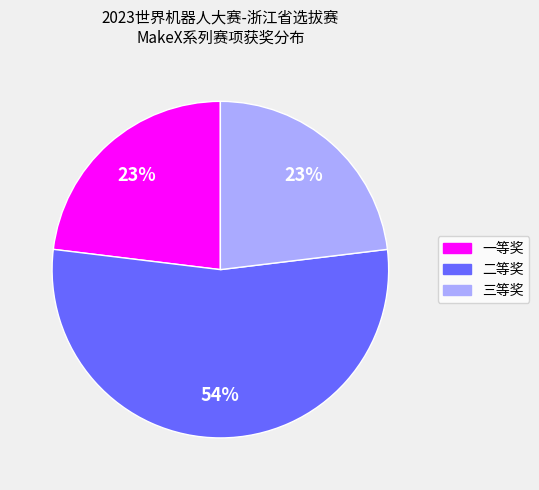

To the nearest percent, what is the difference between the largest and smallest slice percentages?

31%